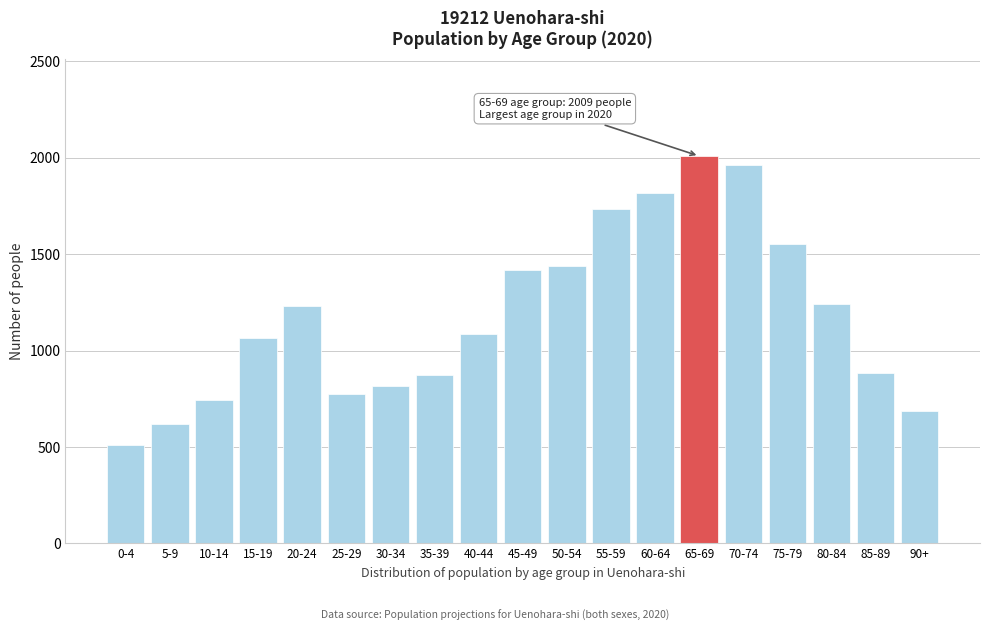

What is the sum of the values at 5-9 and 90+?

1304